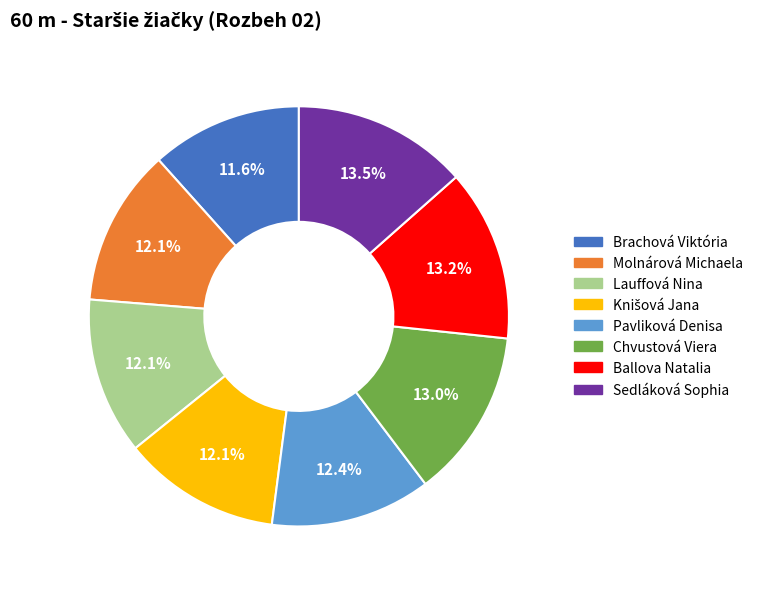

Between Sedláková Sophia and Pavliková Denisa, which is larger?

Sedláková Sophia